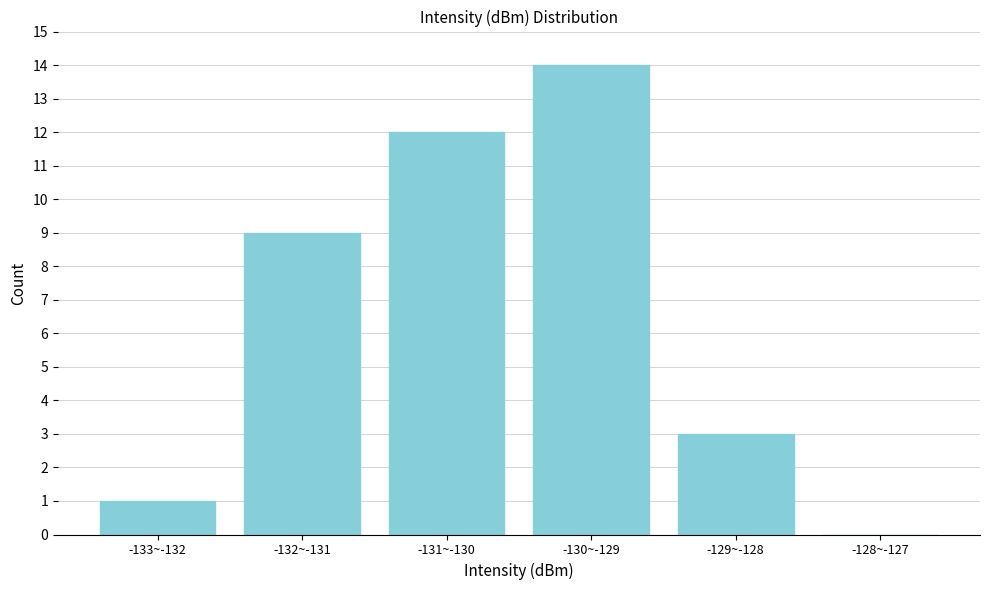

Reading right to left, transcribe all the data shown in this chart.

-128~-127=0	-129~-128=3	-130~-129=14	-131~-130=12	-132~-131=9	-133~-132=1